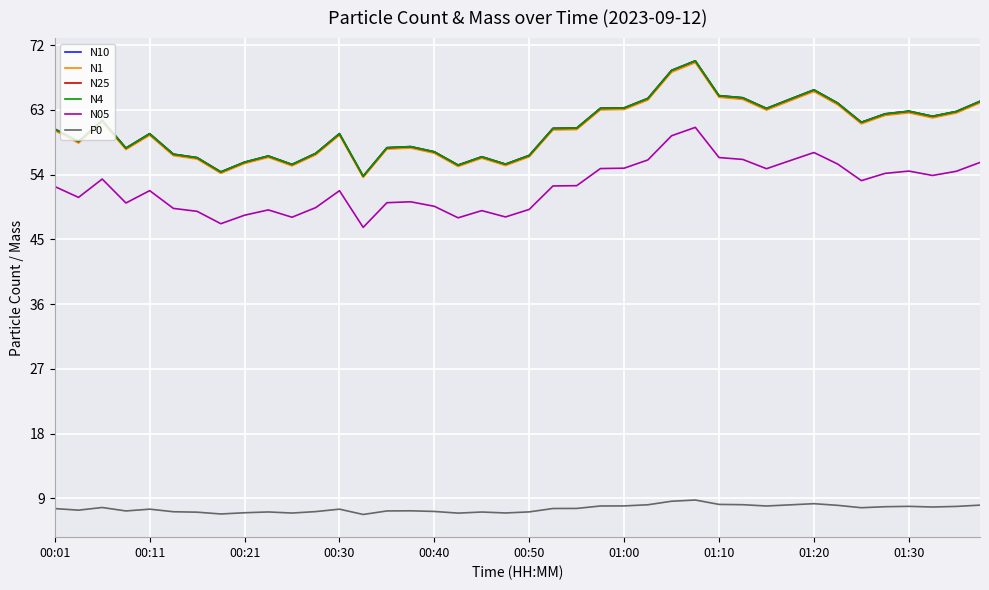

What is the minimum value shown in the chart?

6.7